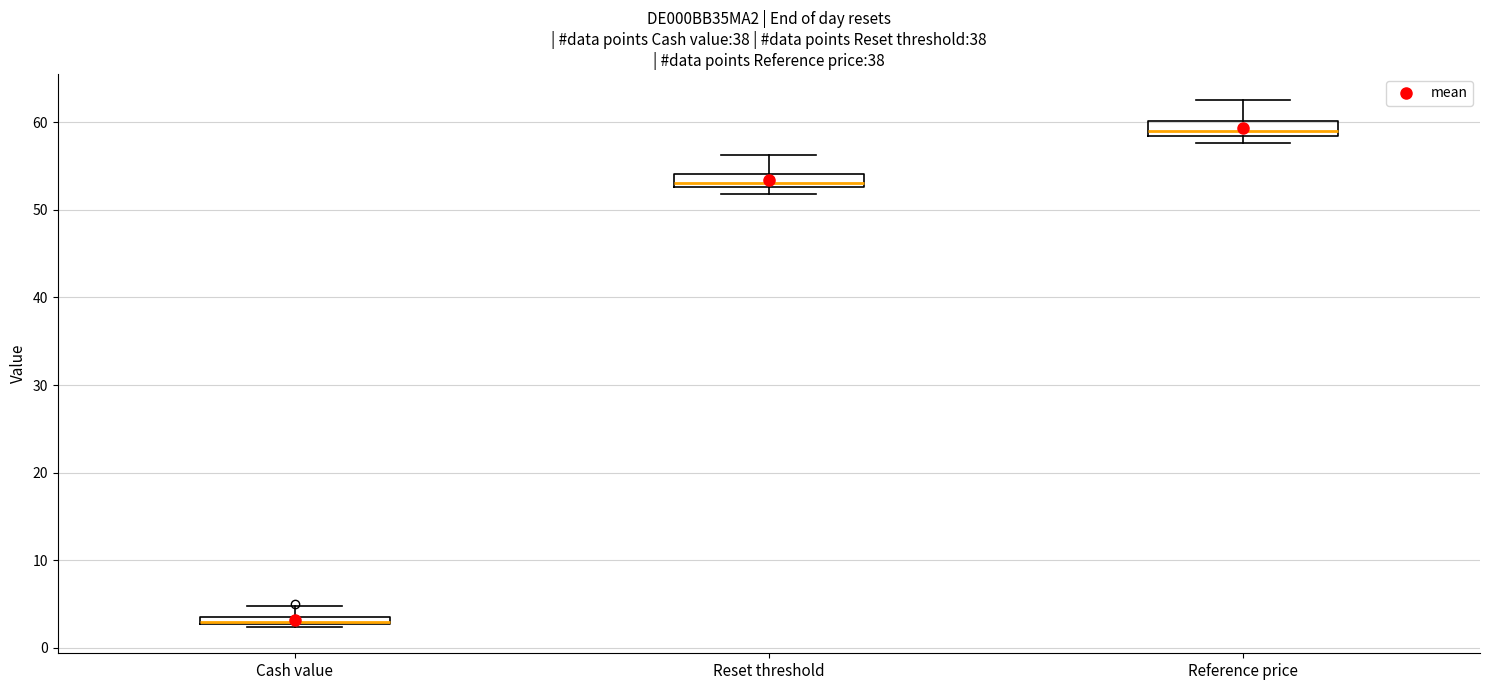

Which box has the lowest median line?

Cash value